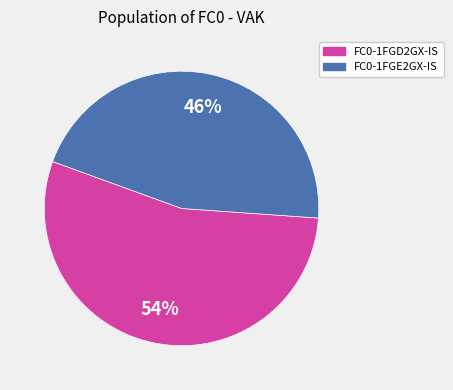

Which slice is the smallest?

FC0-1FGE2GX-IS